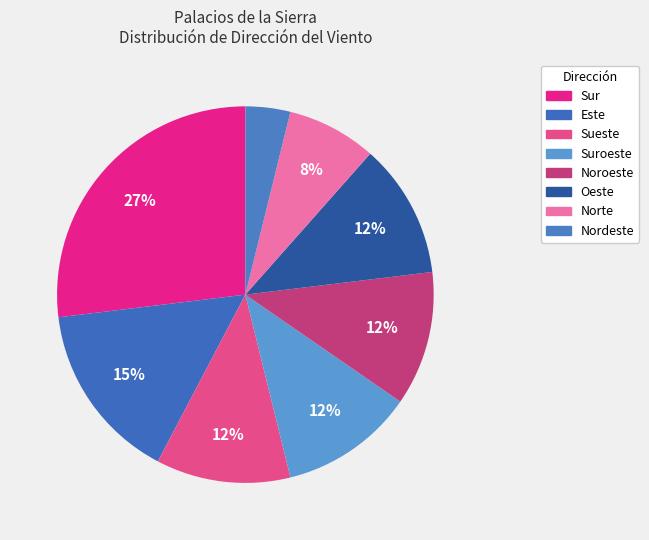

Does any single category account for the majority?

No